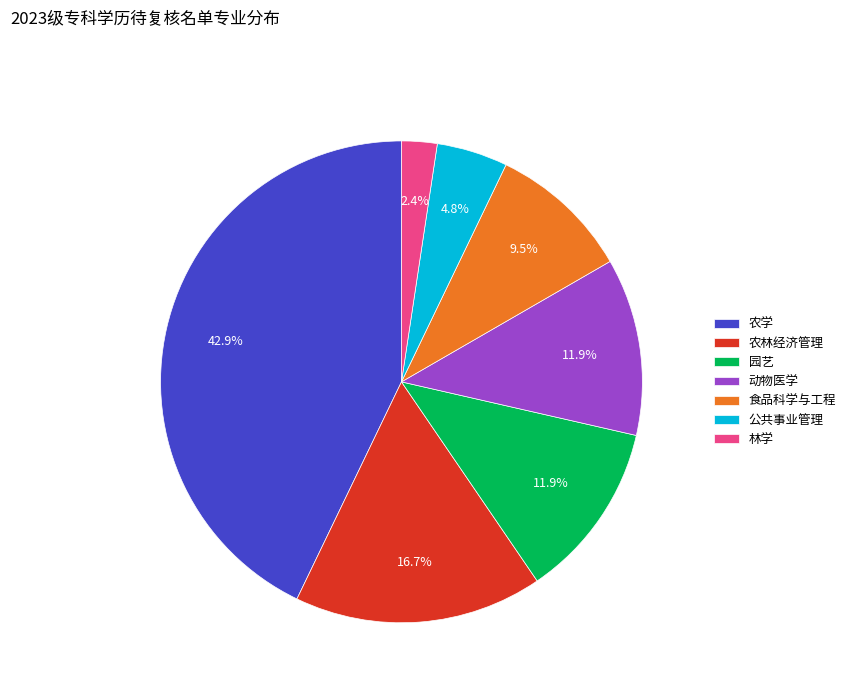

The 动物医学 slice represents 26% of the pie. True or false?

False